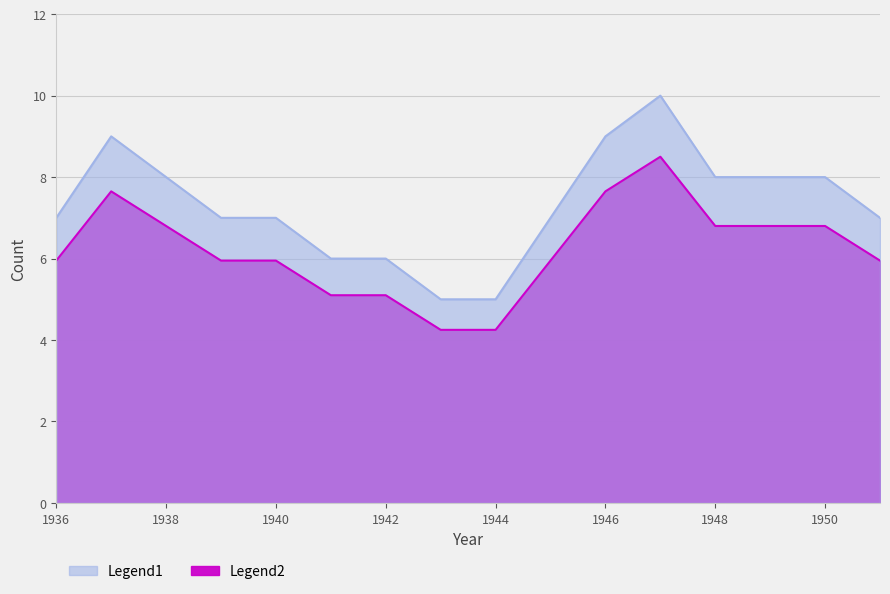

List the labels in order of value, smallest first.

1943, 1944, 1941, 1942, 1936, 1939, 1940, 1945, 1951, 1938, 1948, 1949, 1950, 1937, 1946, 1947